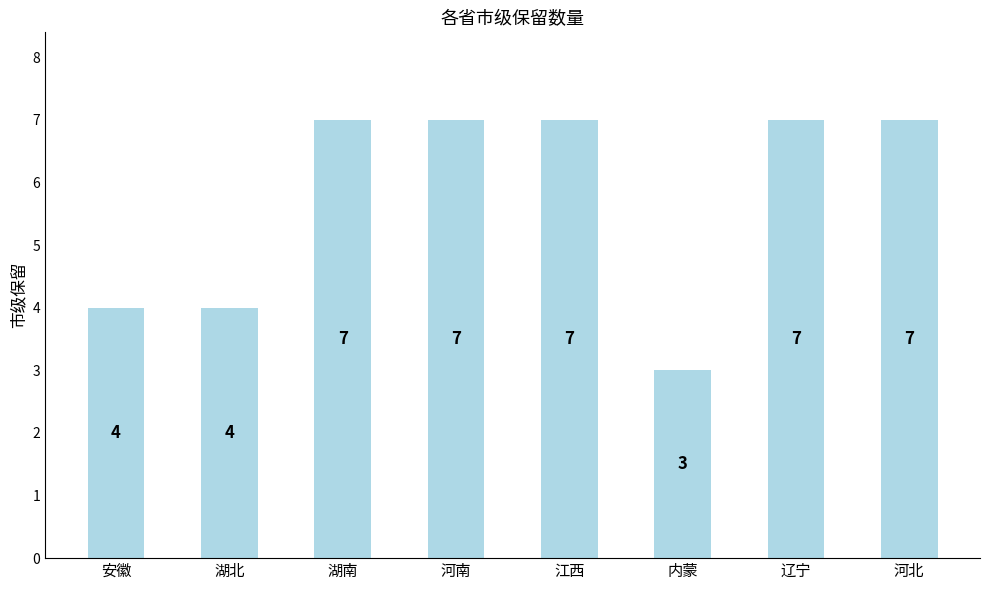

Which label corresponds to the smallest value in the chart?

内蒙